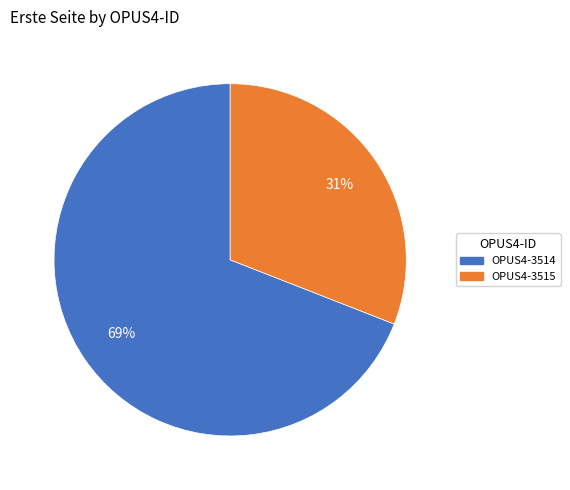

Which has a higher value, OPUS4-3514 or OPUS4-3515?

OPUS4-3514